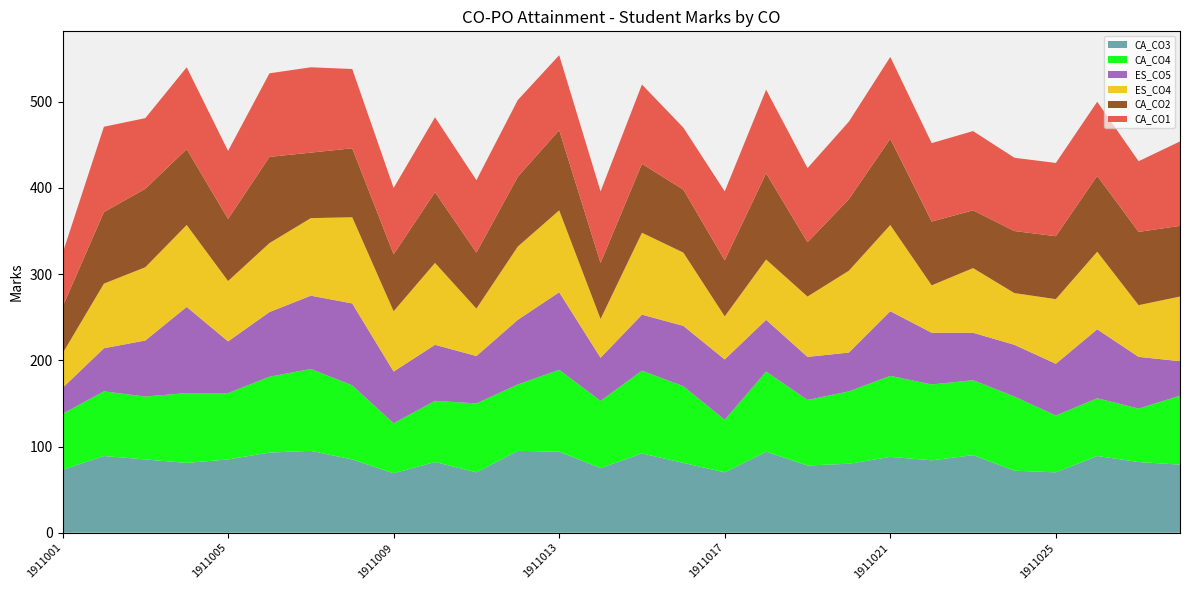

Reading left to right, transcribe all the data shown in this chart.

CA_CO3: 1911001=73	1911002=89	1911003=85	1911004=81	1911005=85	1911006=93	1911007=95	1911008=85	1911009=69	1911010=82	1911011=70	1911012=95	1911013=94	1911014=75	1911015=92	1911016=81	1911017=70	1911018=94	1911019=78	1911020=80	1911021=88	1911022=84	1911023=90	1911024=72	1911025=70	1911026=89	1911027=82	1911028=79
CA_CO4: 1911001=65	1911002=75	1911003=73	1911004=81	1911005=77	1911006=88	1911007=95	1911008=86	1911009=58	1911010=71	1911011=80	1911012=77	1911013=95	1911014=78	1911015=96	1911016=89	1911017=61	1911018=93	1911019=76	1911020=84	1911021=94	1911022=88	1911023=87	1911024=86	1911025=66	1911026=67	1911027=62	1911028=80
ES_CO5: 1911001=30	1911002=50	1911003=65	1911004=100	1911005=60	1911006=75	1911007=85	1911008=95	1911009=60	1911010=65	1911011=55	1911012=75	1911013=90	1911014=50	1911015=65	1911016=70	1911017=70	1911018=60	1911019=50	1911020=45	1911021=75	1911022=60	1911023=55	1911024=60	1911025=60	1911026=80	1911027=60	1911028=40
ES_CO4: 1911001=40	1911002=75	1911003=85	1911004=95	1911005=70	1911006=80	1911007=90	1911008=100	1911009=70	1911010=95	1911011=55	1911012=85	1911013=95	1911014=45	1911015=95	1911016=85	1911017=50	1911018=70	1911019=70	1911020=95	1911021=100	1911022=55	1911023=75	1911024=60	1911025=75	1911026=90	1911027=60	1911028=75
CA_CO2: 1911001=54	1911002=83	1911003=91	1911004=88	1911005=72	1911006=100	1911007=76	1911008=80	1911009=66	1911010=82	1911011=65	1911012=81	1911013=93	1911014=65	1911015=80	1911016=73	1911017=65	1911018=100	1911019=63	1911020=83	1911021=100	1911022=74	1911023=67	1911024=72	1911025=73	1911026=88	1911027=85	1911028=82
CA_CO1: 1911001=62	1911002=99	1911003=82	1911004=95	1911005=79	1911006=97	1911007=99	1911008=92	1911009=77	1911010=87	1911011=84	1911012=89	1911013=87	1911014=83	1911015=92	1911016=72	1911017=80	1911018=97	1911019=86	1911020=90	1911021=95	1911022=91	1911023=92	1911024=85	1911025=85	1911026=86	1911027=82	1911028=98